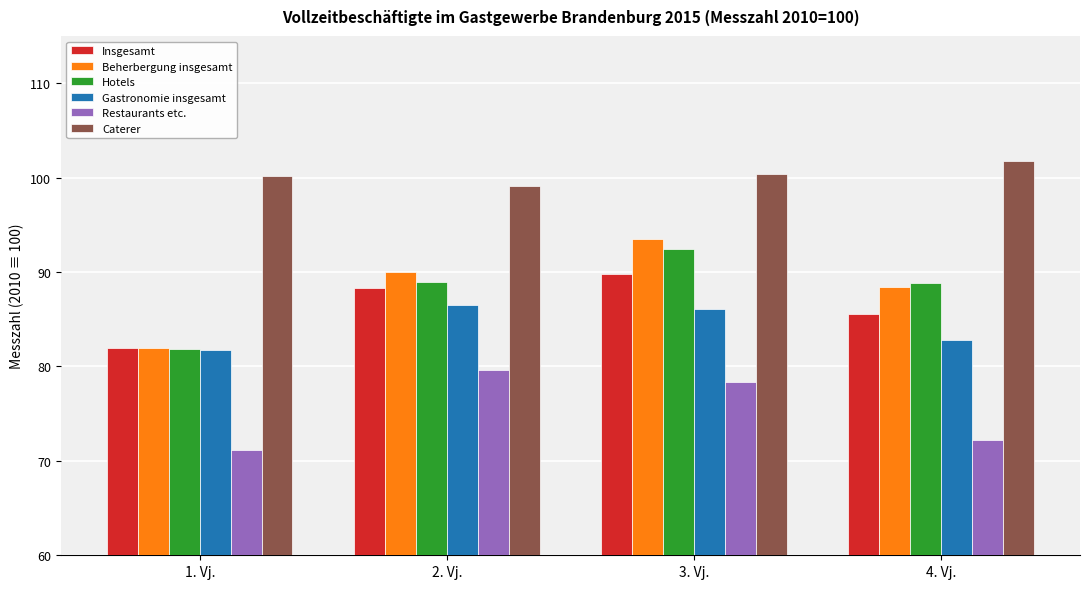

At which category is the sum across all series the highest?

3. Vj.